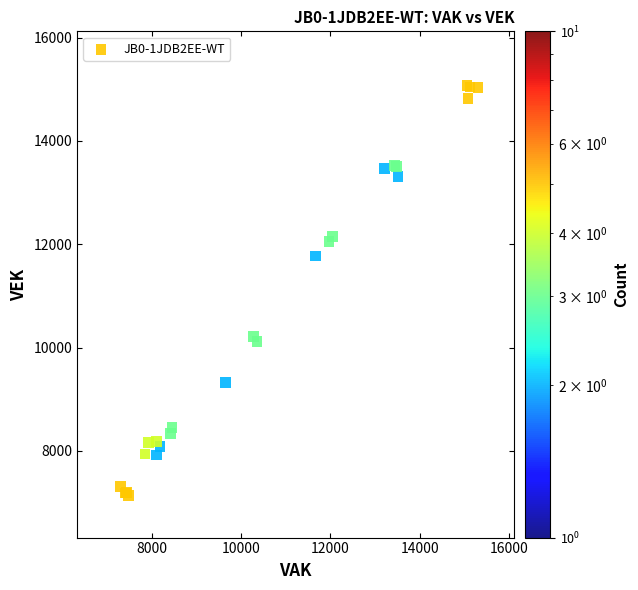

What Y value in the scatter plot is closest to 11108?

11774.1